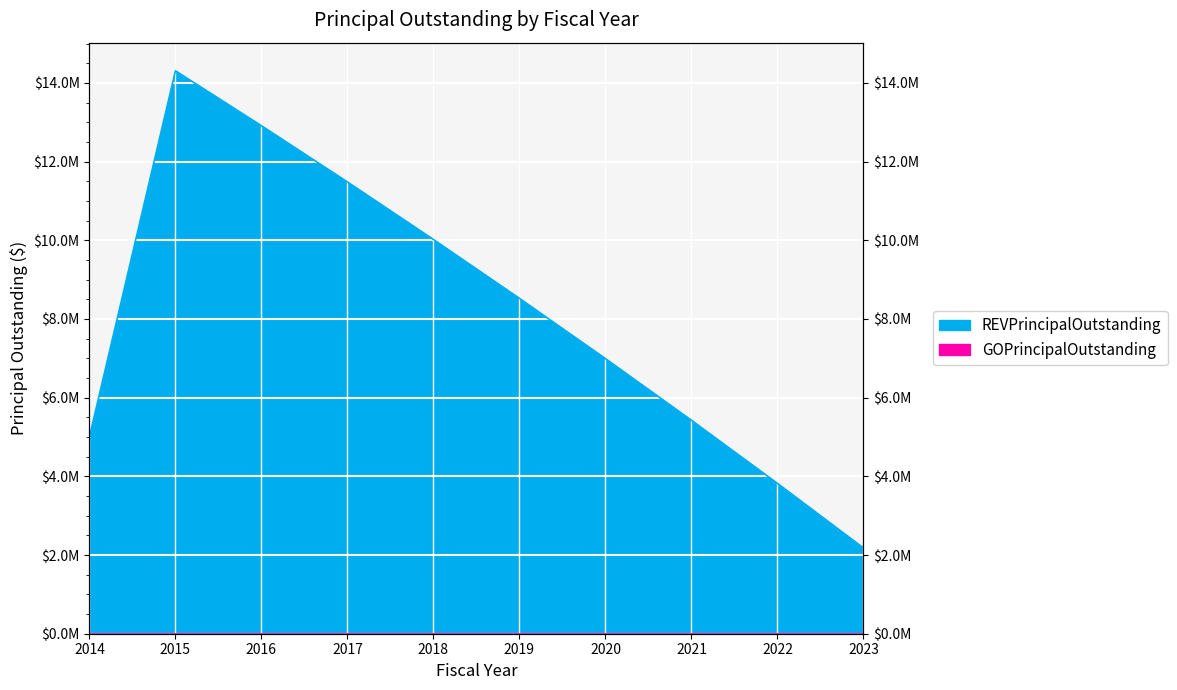

Where does the data first go above 8522188?

2015